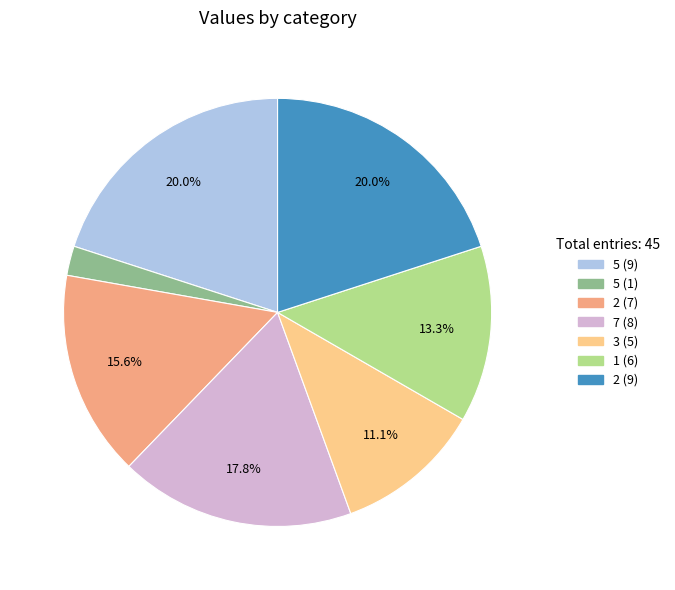

Is there a majority slice in this chart?

No